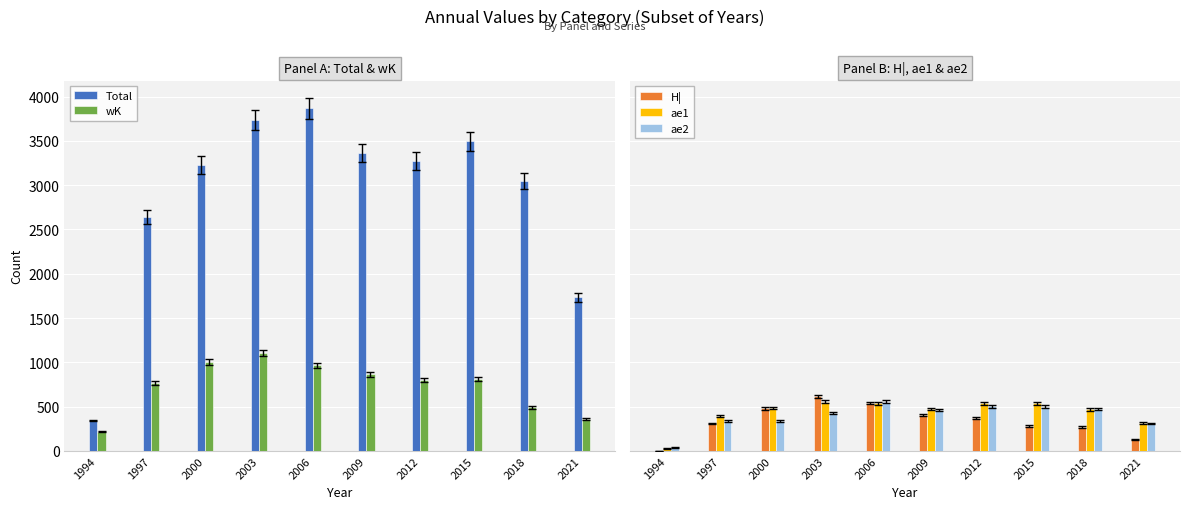

Rank the series by their maximum value, from highest to lowest.

Total, wK, H|, ae1, ae2